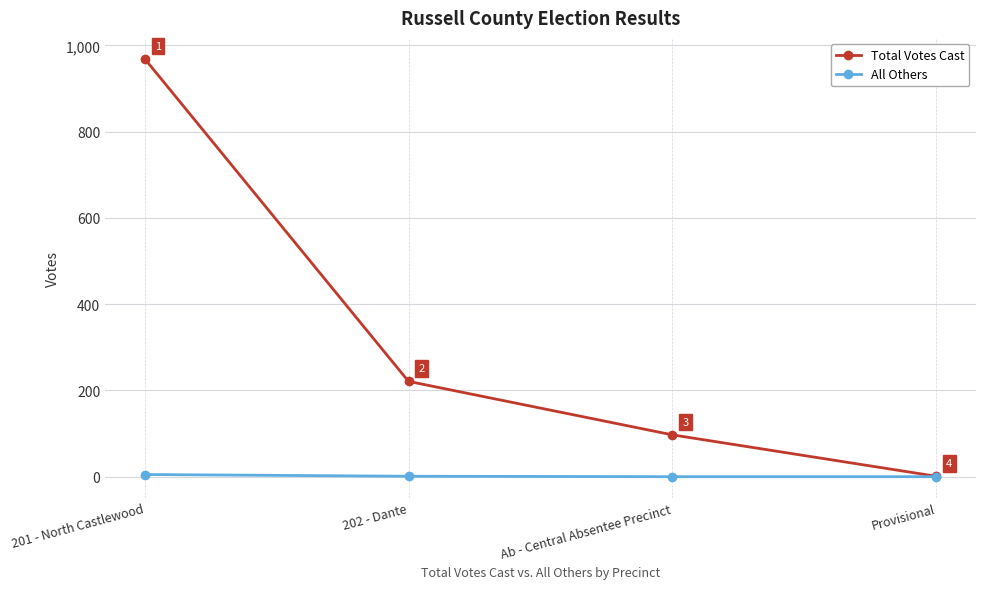

True or false: All Others has a value of 5 at 201 - North Castlewood.

True